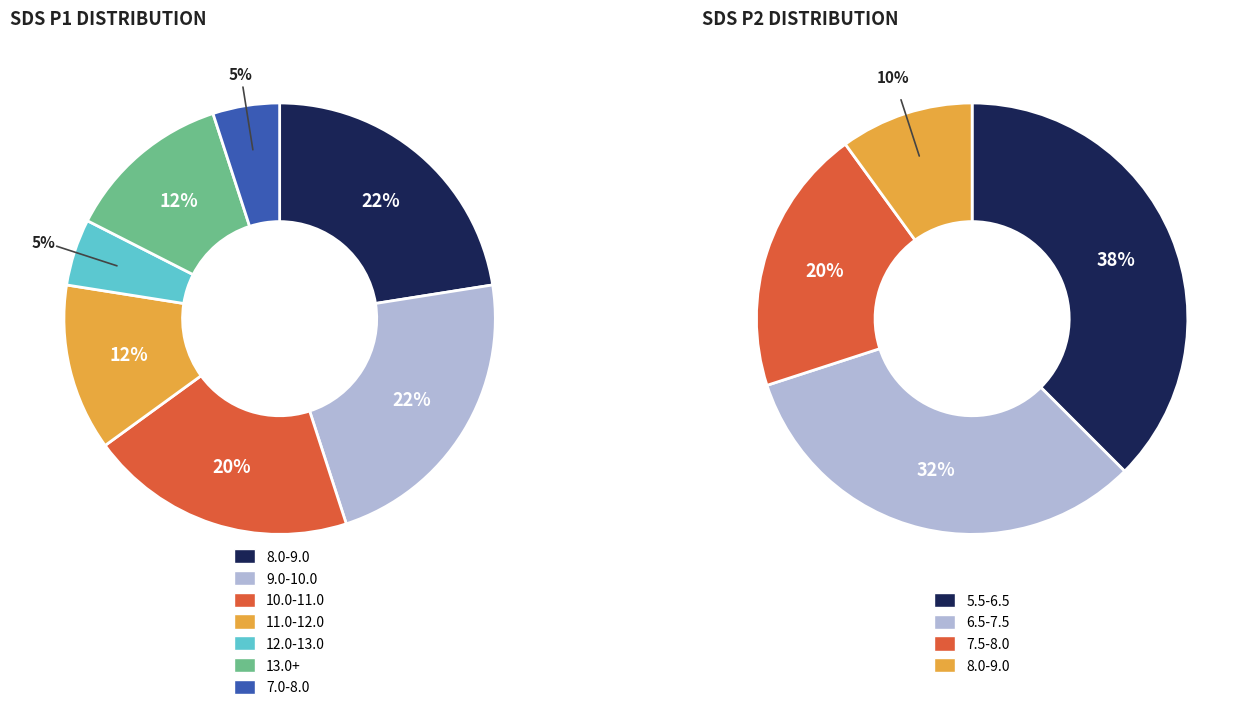

The 7 slice represents 1% of the pie. True or false?

False